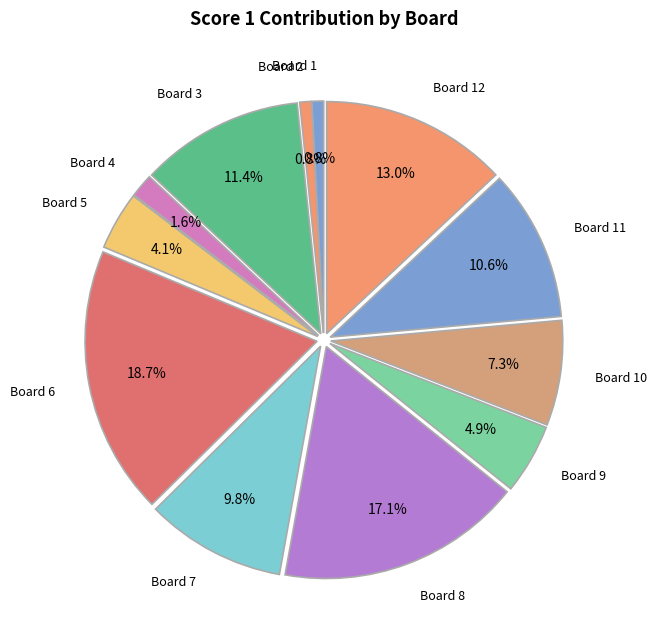

Which slice is the largest?

6